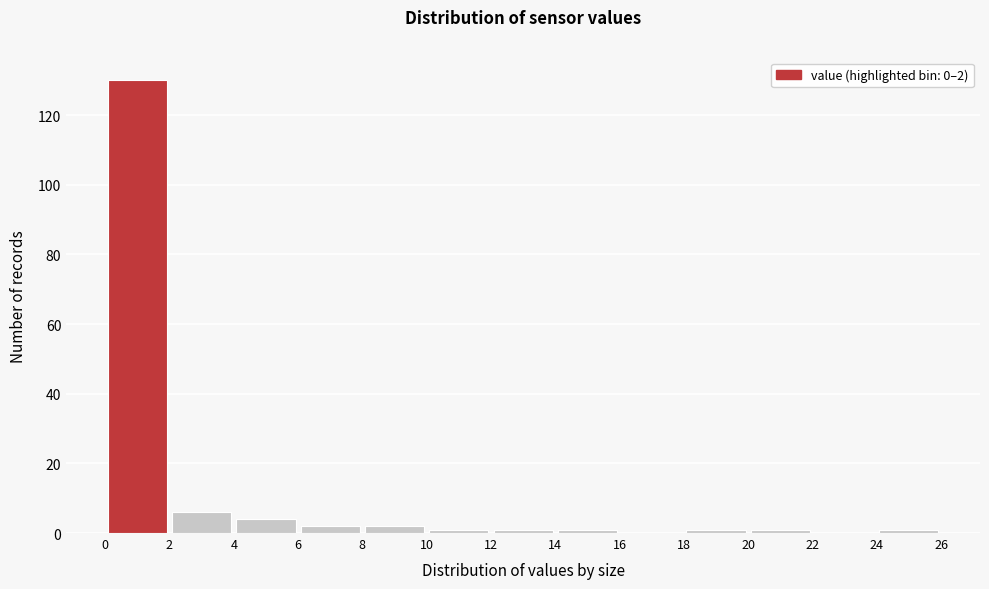

Which range on the x-axis has the tallest bar?

0 to 2